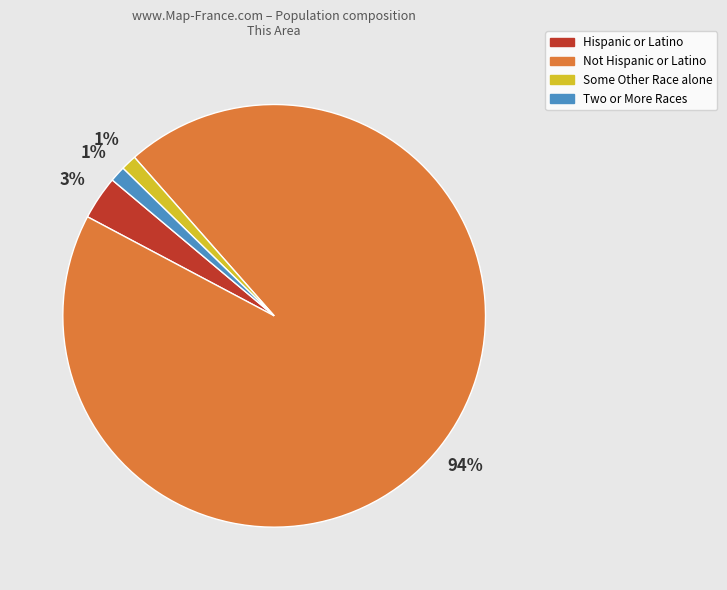

How many slices are in this pie chart?

4